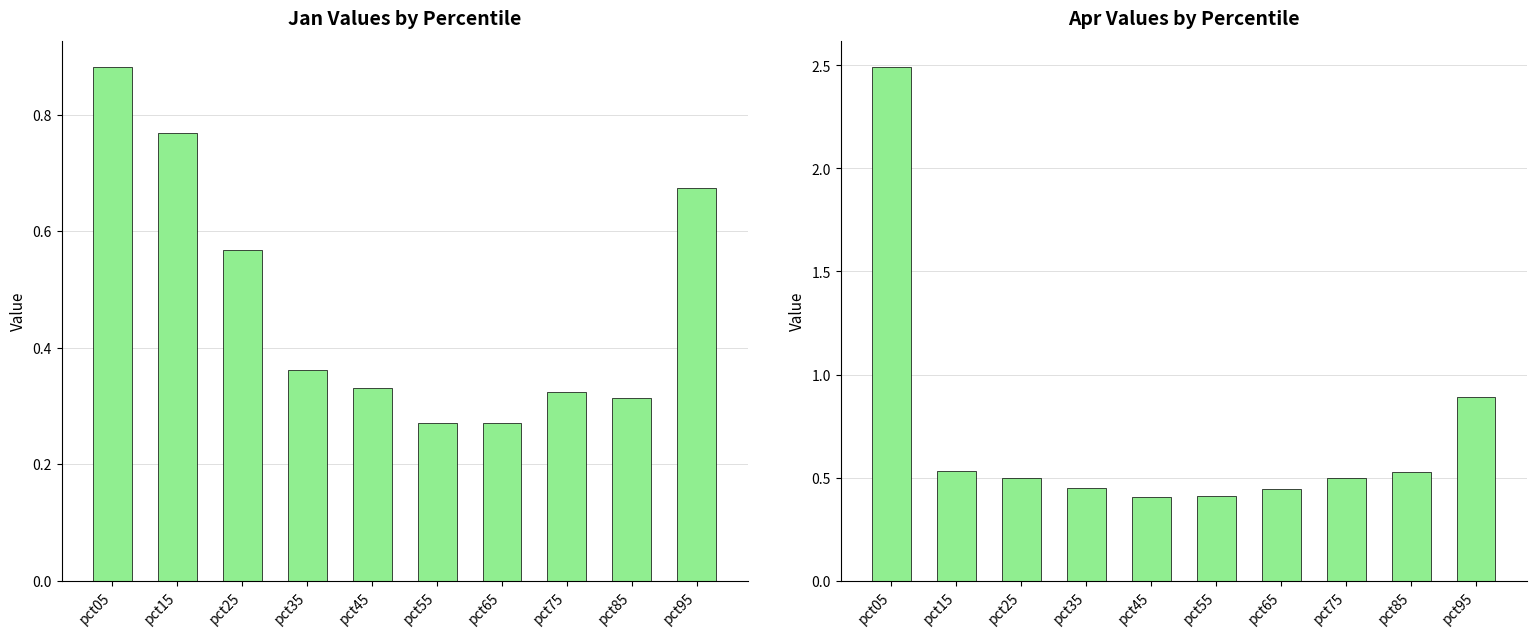

True or false: Jan has a value of 0.9 at pct05.

True